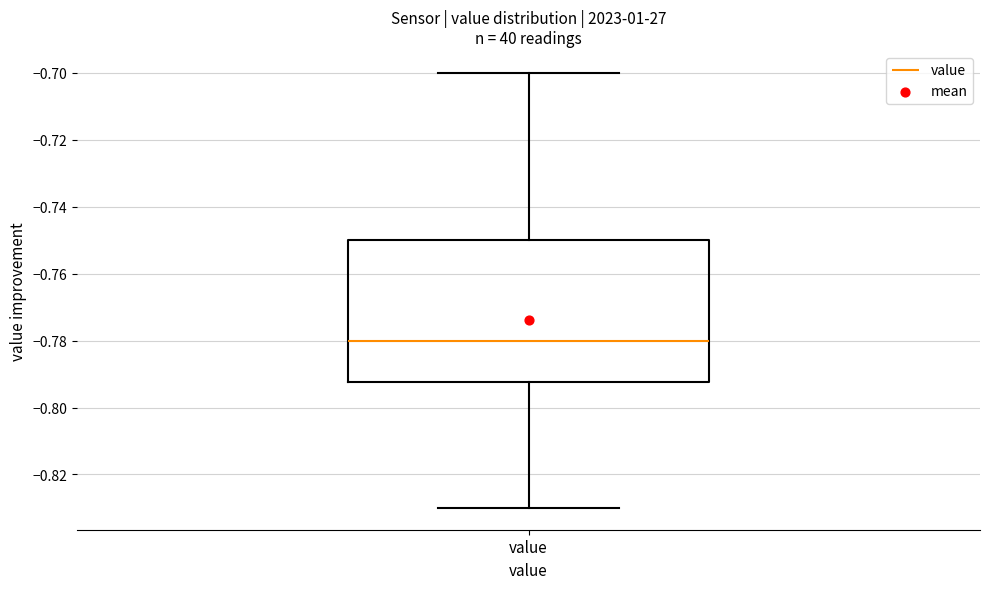

Transcribe this box plot: give where the median line is, the range the box spans, and where the two whiskers end, as read against the y-axis. The values are not printed on the chart, so give them approximately, as read against the axis.

median -0.780, box -0.792 to -0.750, whiskers -0.830 to -0.700